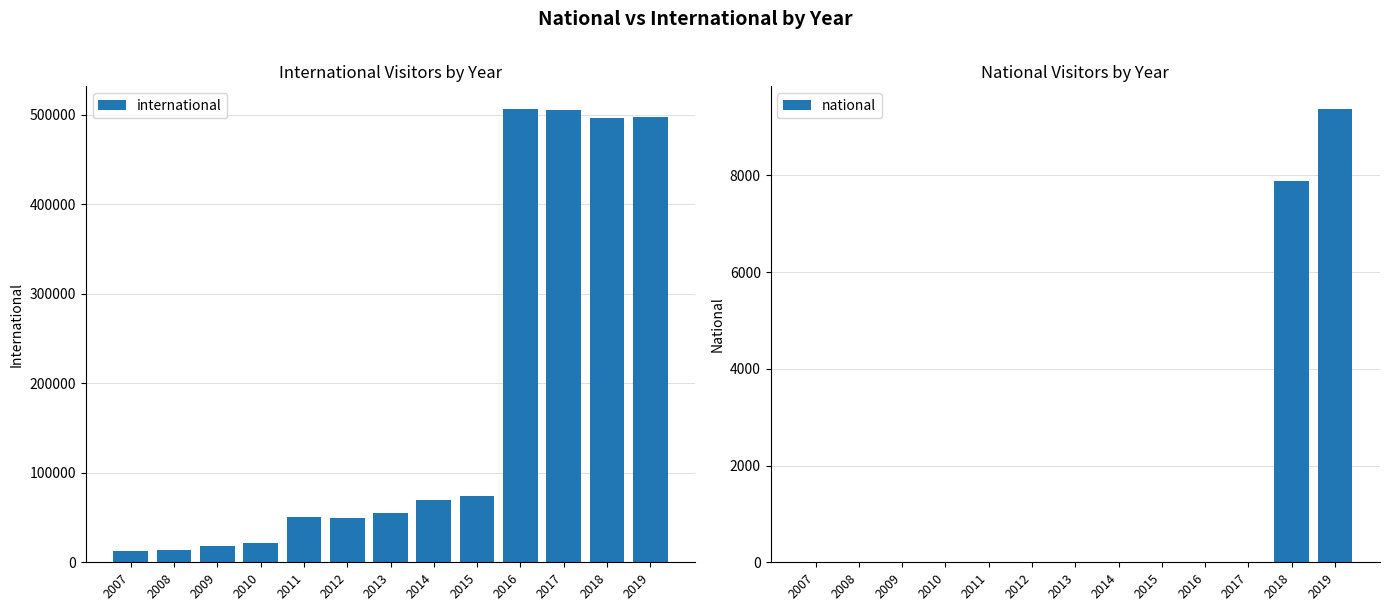

Rank the categories by national value from lowest to highest.

2007, 2008, 2009, 2010, 2011, 2012, 2013, 2014, 2015, 2016, 2017, 2018, 2019